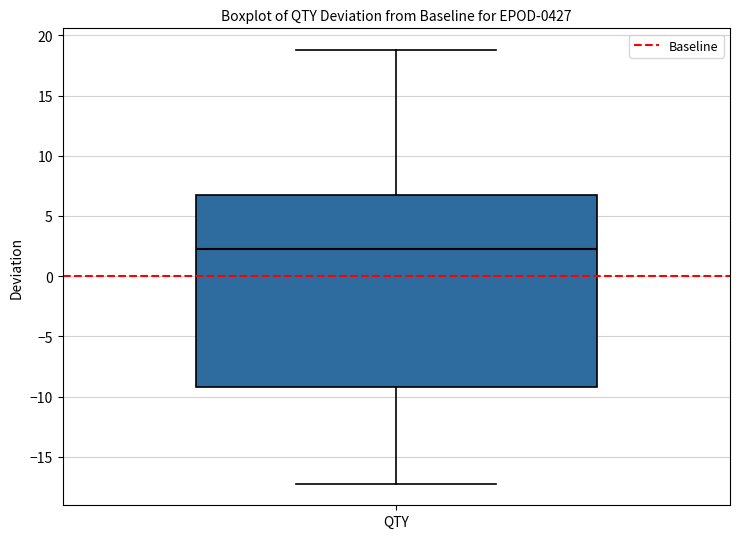

Where does the lower whisker of the box for QTY end on the y-axis? The values are not printed on the chart, so give them approximately, as read against the axis.

-17.0